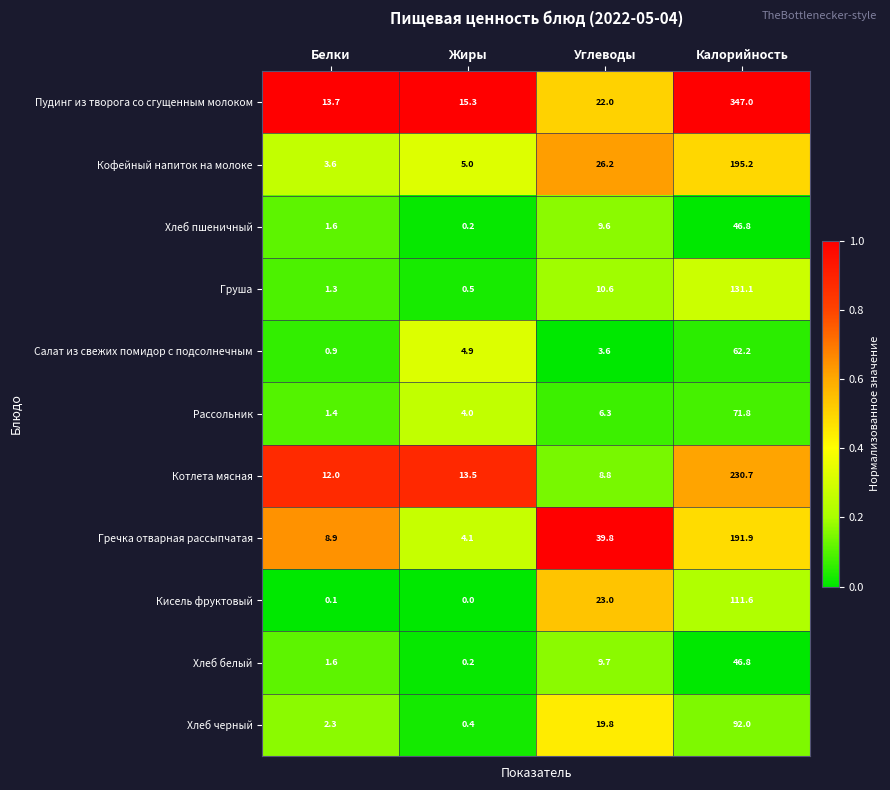

Which category has the highest value across all series?

Калорийность